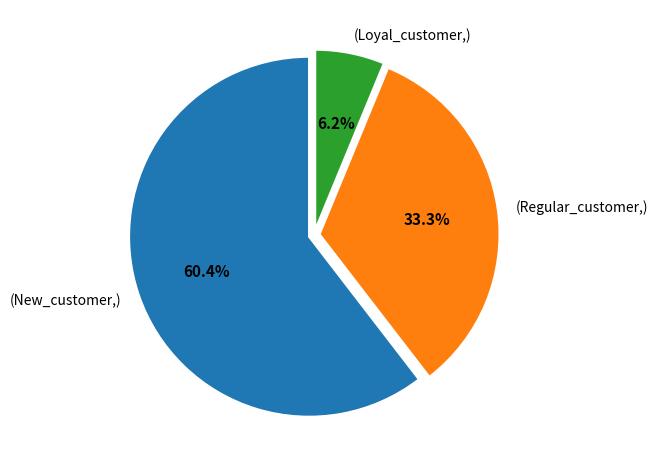

Rank the categories by value from lowest to highest.

(Loyal_customer,), (Regular_customer,), (New_customer,)